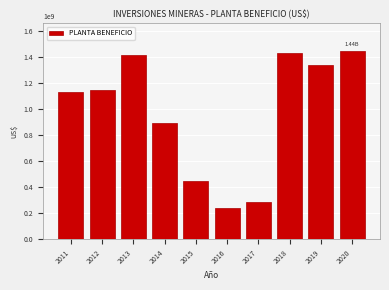

What is the difference between the maximum and second lowest values?

1153690879.9